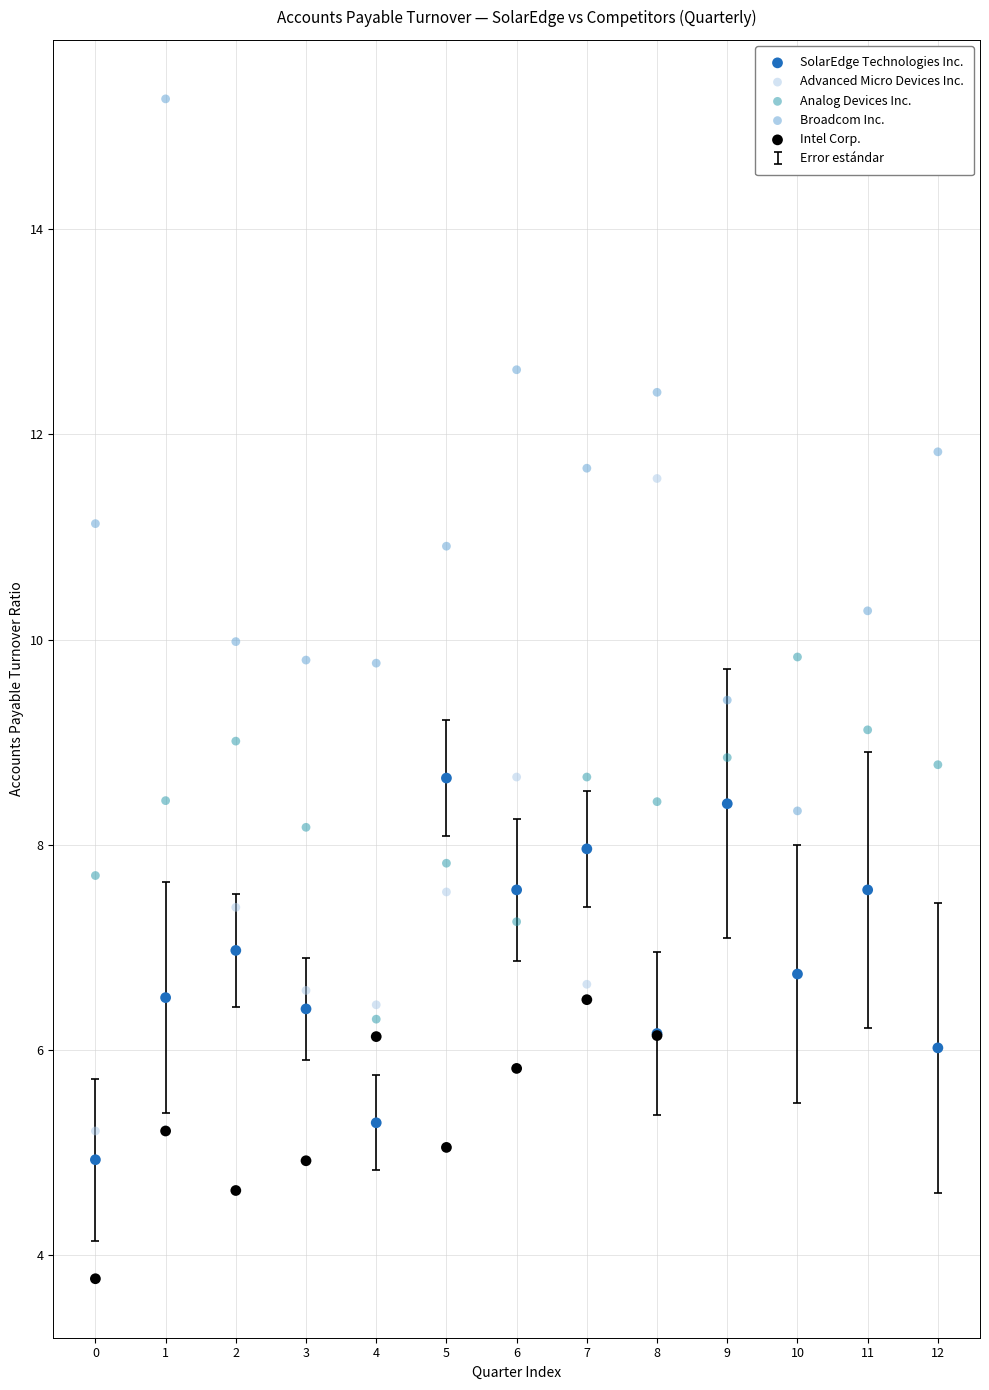

Which series reaches the maximum Y coordinate?

Broadcom Inc.